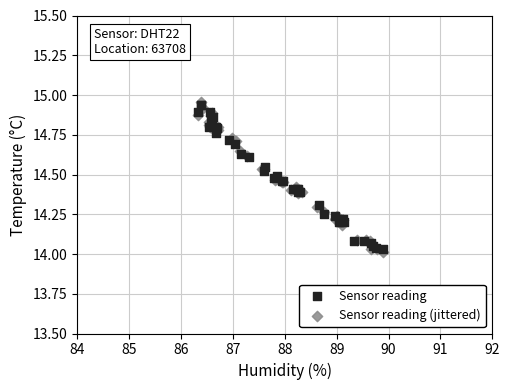

What are all the series names shown in the legend?

Sensor reading, Sensor reading (jittered)